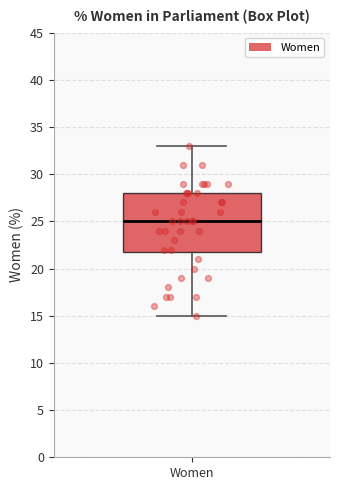

Read this box plot against the y-axis: the position of the median line, the range covered by the box, and the ends of both whiskers. The values are not printed on the chart, so give them approximately, as read against the axis.

median 25, box 22 to 28, whiskers 15 to 33